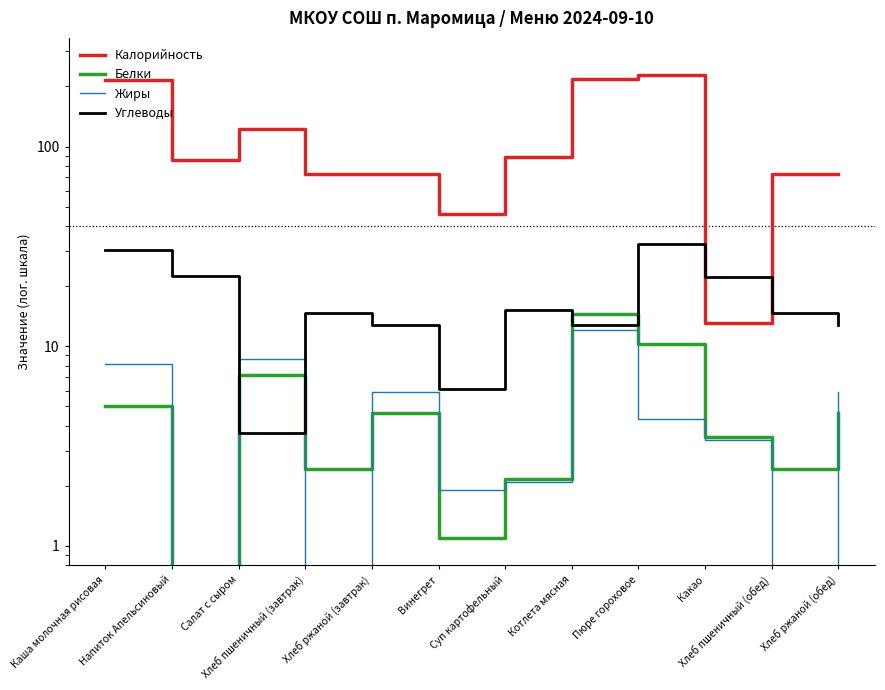

In Углеводы, how many points are higher than both neighbors (excluding endpoints)?

3